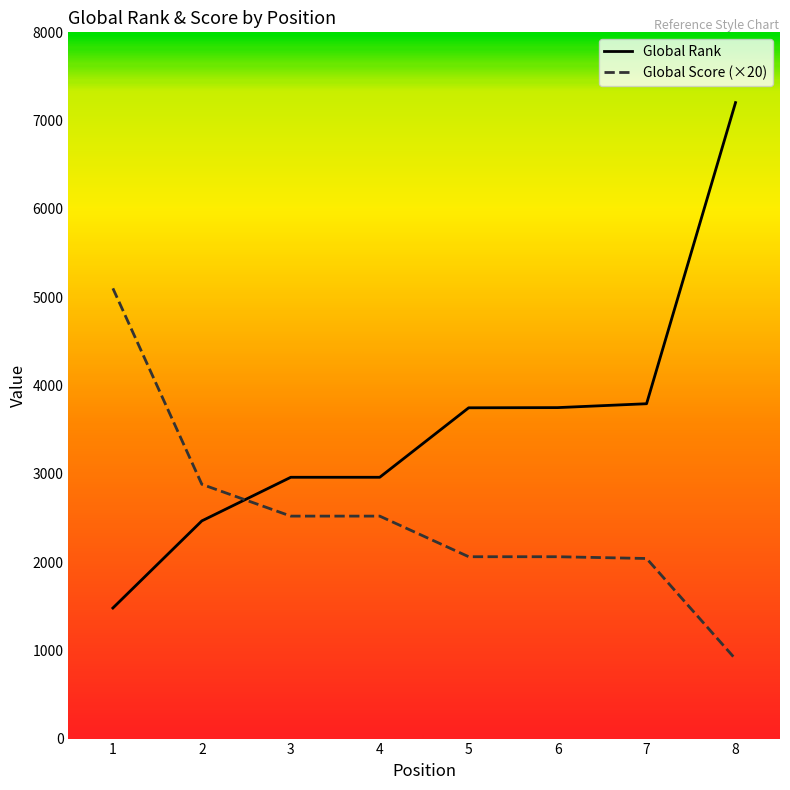

What is the spread (max minus min) of values at 3?

440